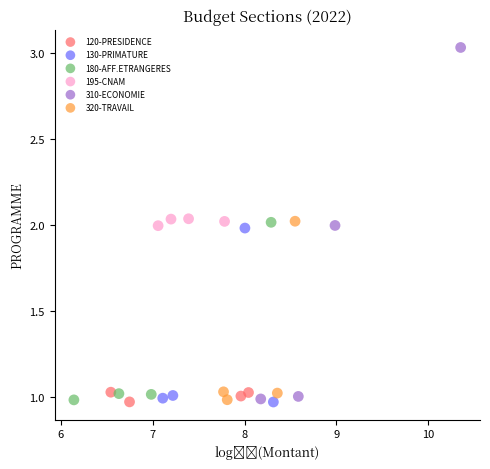

What are all the series names shown in the legend?

120-PRESIDENCE, 130-PRIMATURE, 180-AFF.ETRANGERES, 195-CNAM, 310-ECONOMIE, 320-TRAVAIL